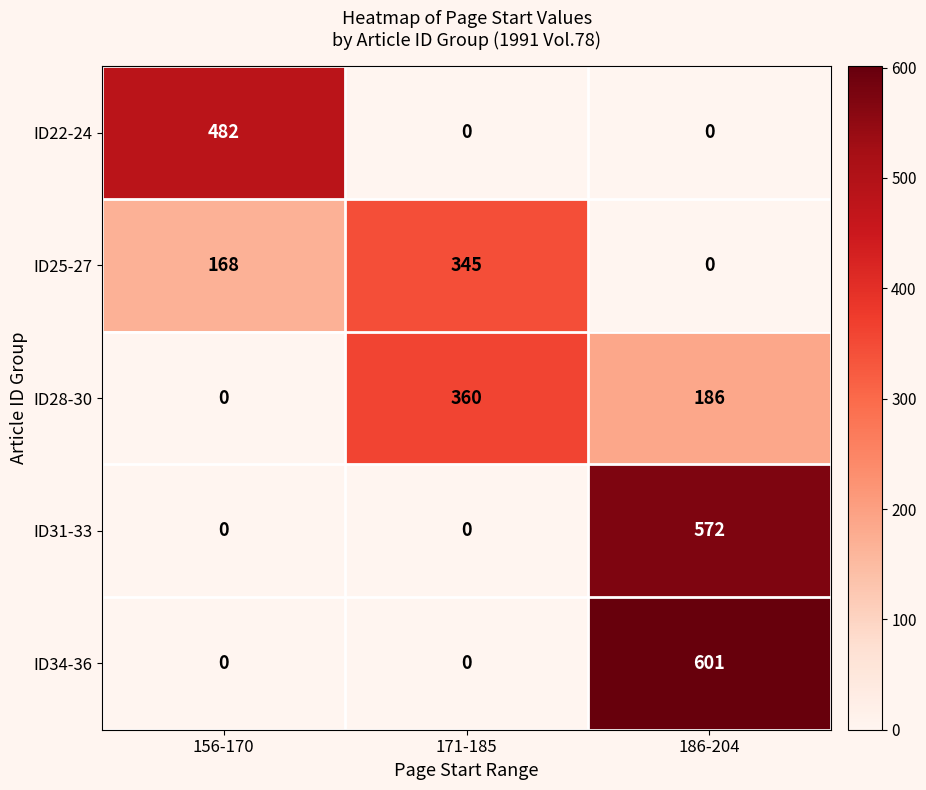

How many categories are shown in the chart?

3